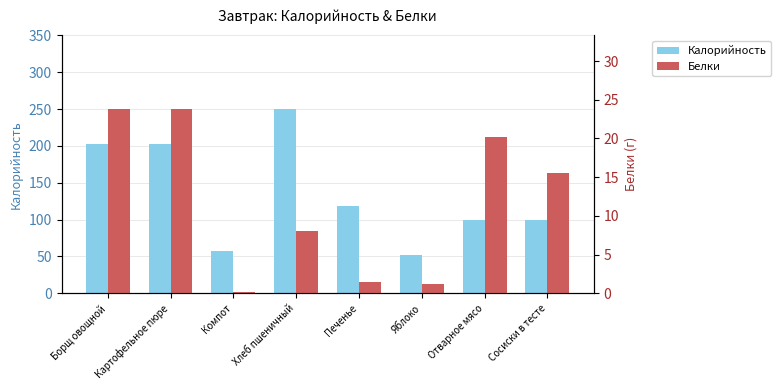

At which category is the sum across all series the highest?

Хлеб пшеничный